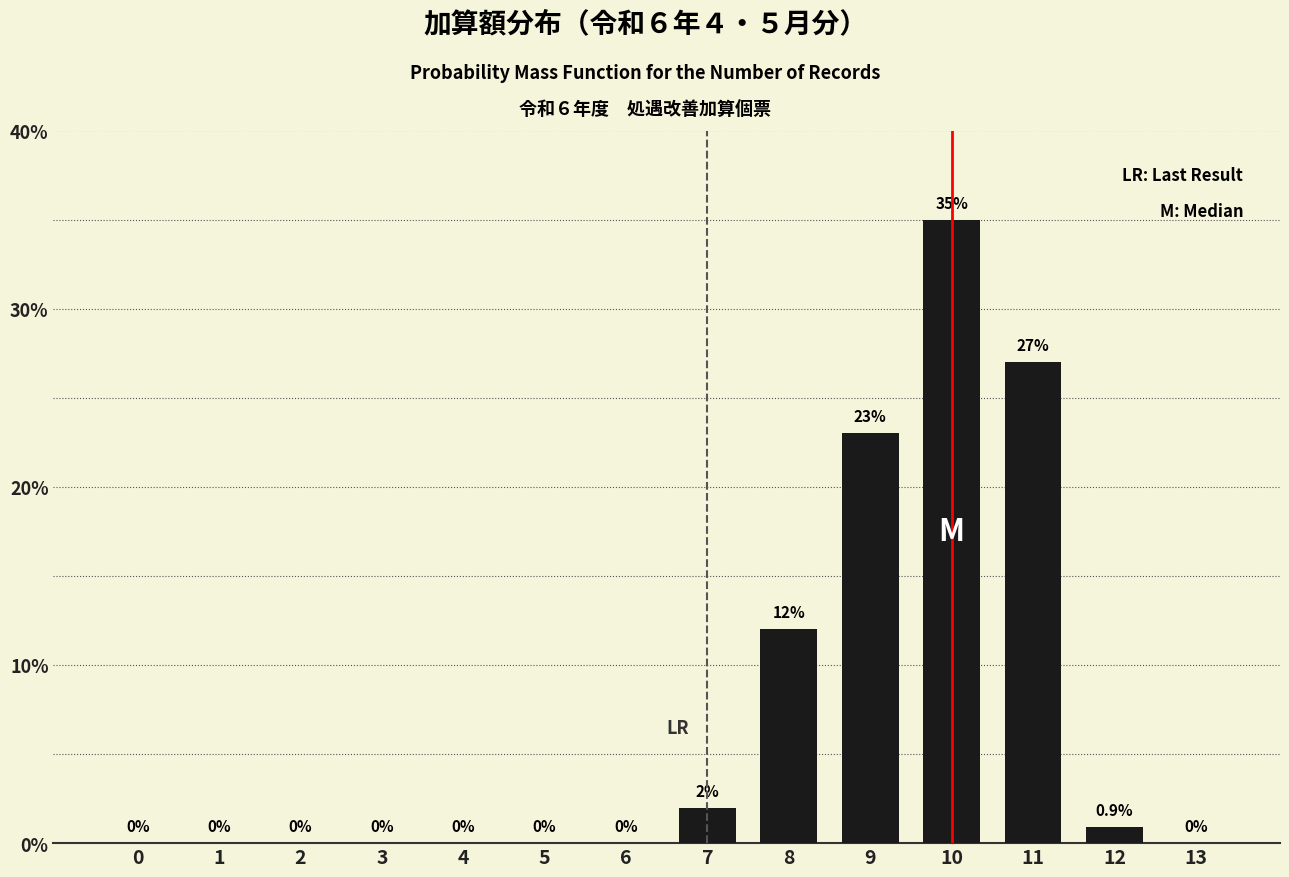

Reading right to left, list all the values displayed in this chart.

13=0.0	12=0.9	11=27.0	10=35.0	9=23.0	8=12.0	7=2.0	6=0.0	5=0.0	4=0.0	3=0.0	2=0.0	1=0.0	0=0.0